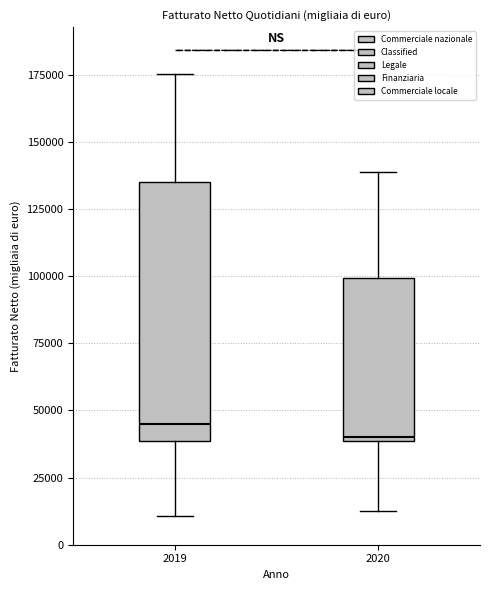

Reading left to right, transcribe this box plot: for each box, give where its median line is, the range the box spans, and where its two whiskers end, as read against the y-axis. The values are not printed on the chart, so give them approximately, as read against the axis.

2019: median 45000, box 40000 to 135000, whiskers 10000 to 175000
2020: median 40000, box 40000 to 100000, whiskers 15000 to 140000